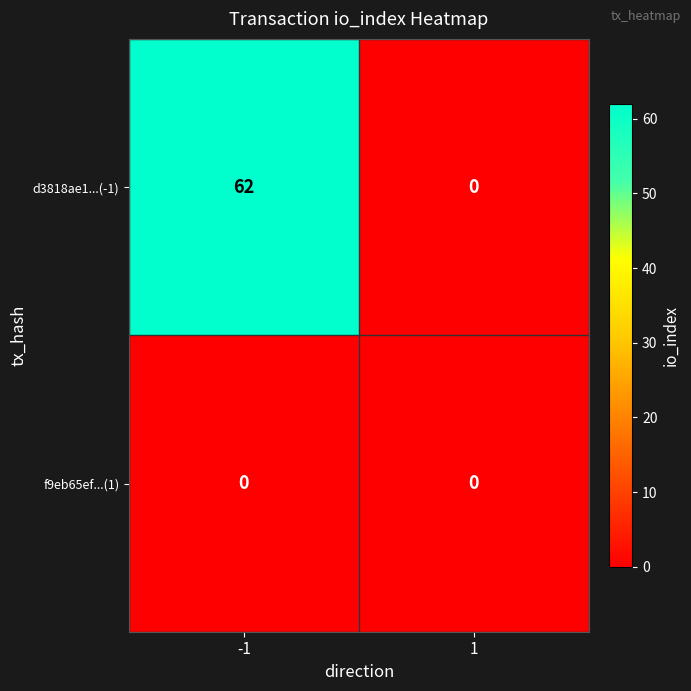

Between -1 and 1, which series saw the biggest shift?

d3818ae1...(-1)